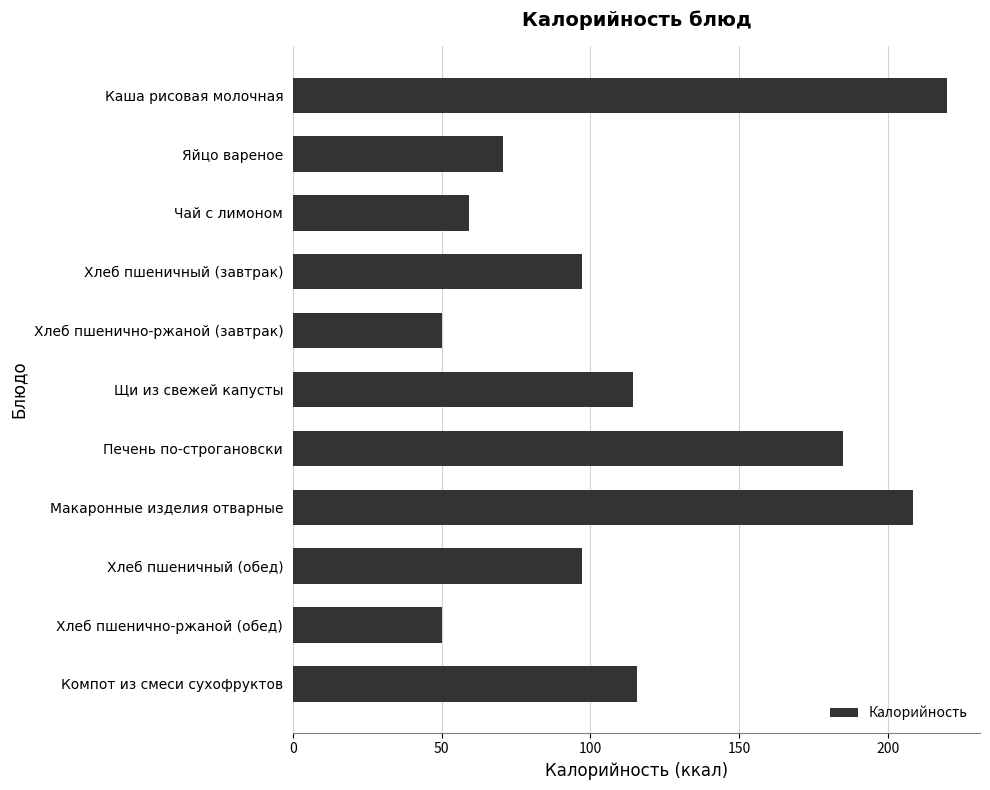

Between Щи из свежей капусты and Хлеб пшенично-ржаной (завтрак), which is larger?

Щи из свежей капусты